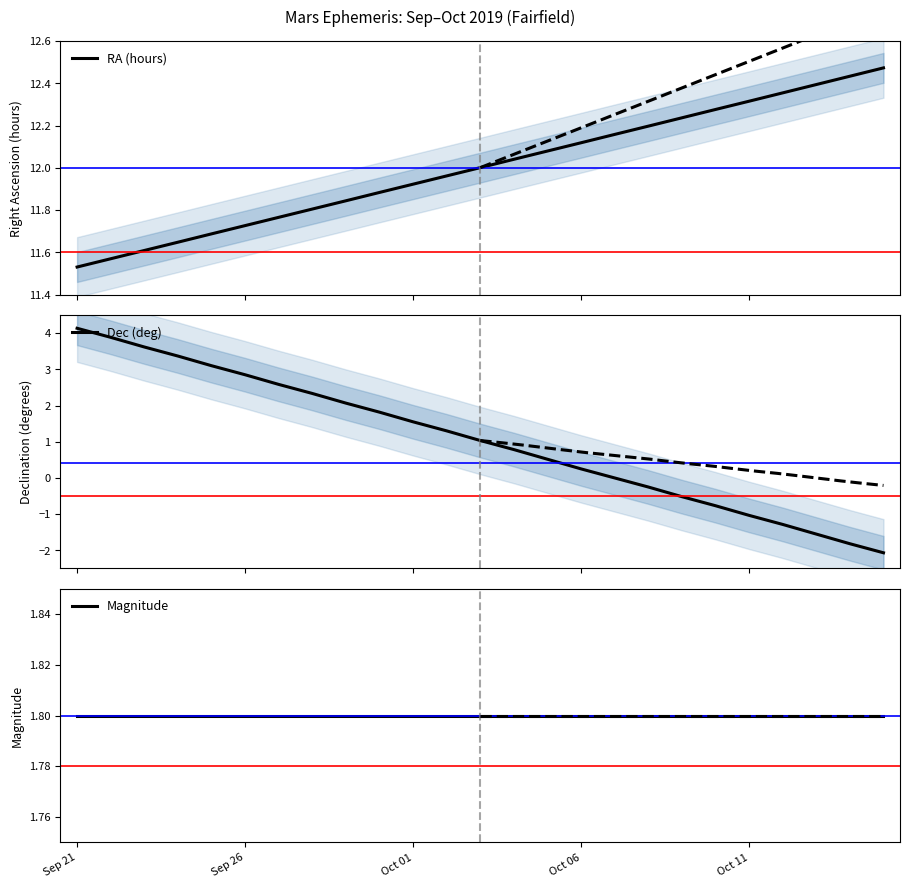

How many lines are shown in the chart?

3